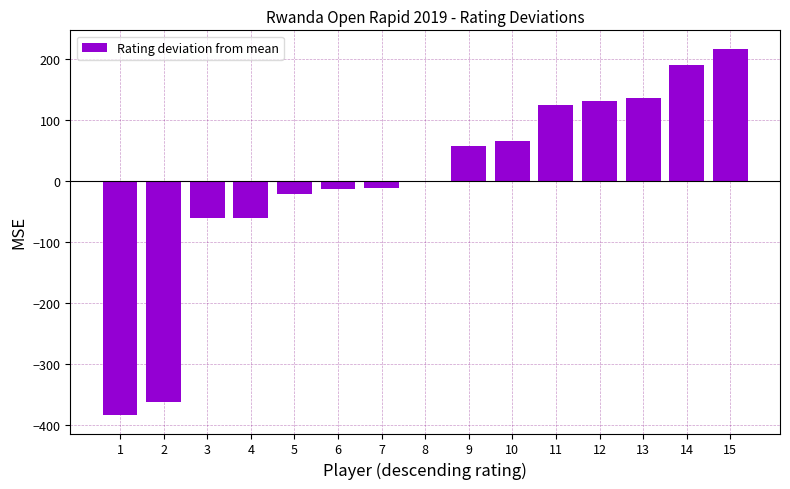

How many data points are above 0?

7